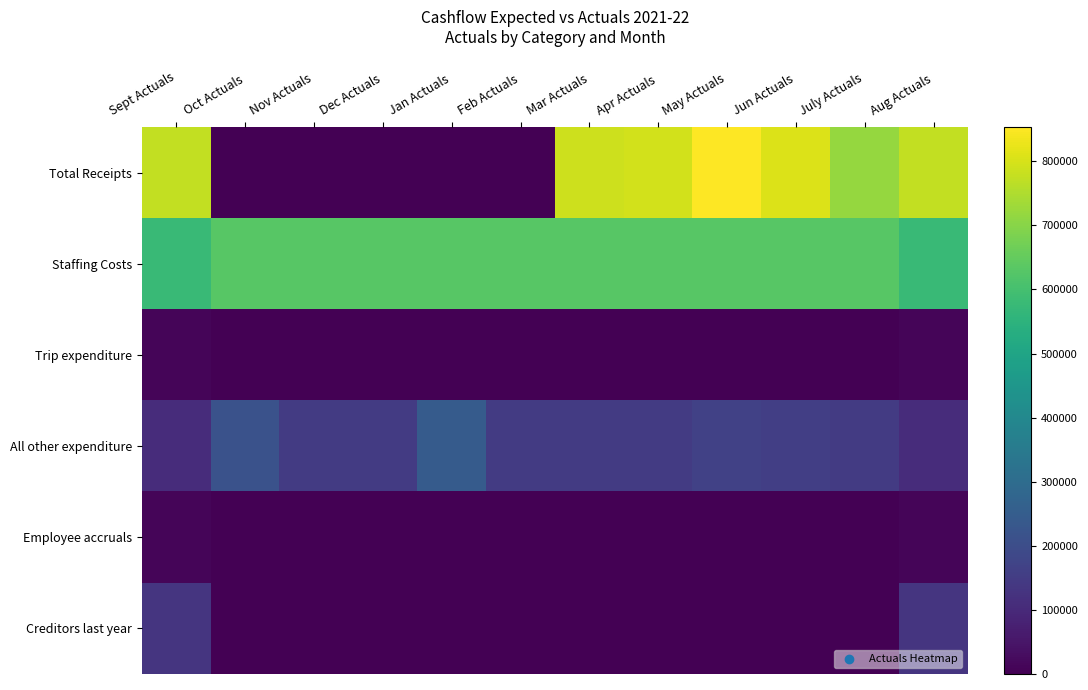

What is the difference between the highest and lowest values at Feb Actuals?

629835